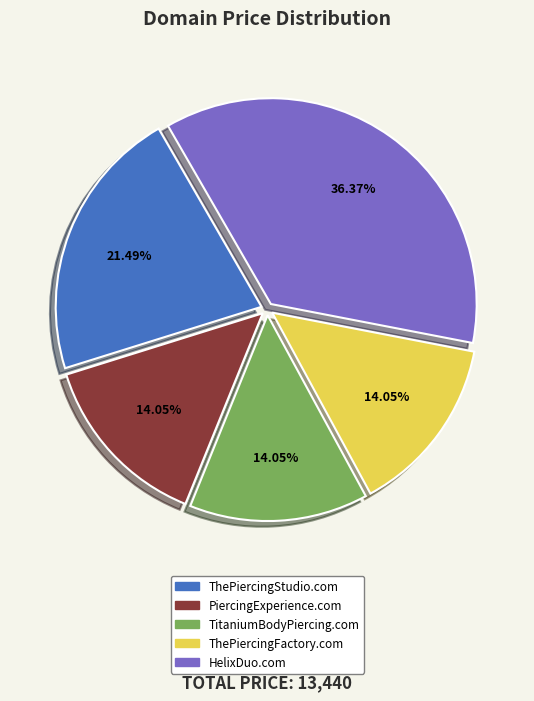

To the nearest percent, what percentage of the pie is HelixDuo.com?

36%